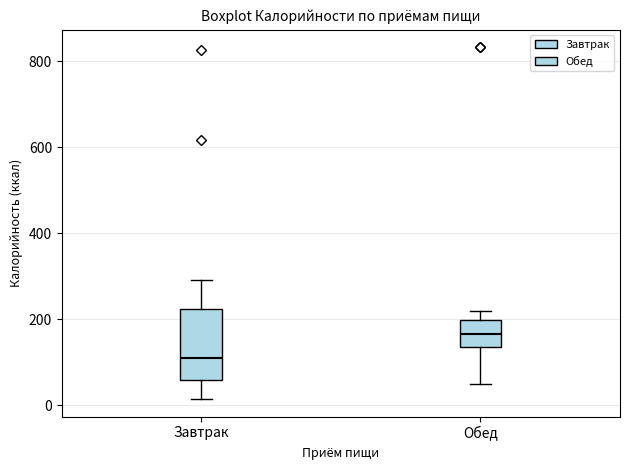

Reading left to right, read every box against the y-axis: the position of its median line, the range the box covers, and the ends of its whiskers. The values are not printed on the chart, so give them approximately, as read against the axis.

Завтрак: median 100, box 60 to 220, whiskers 20 to 300
Обед: median 160, box 140 to 200, whiskers 40 to 220